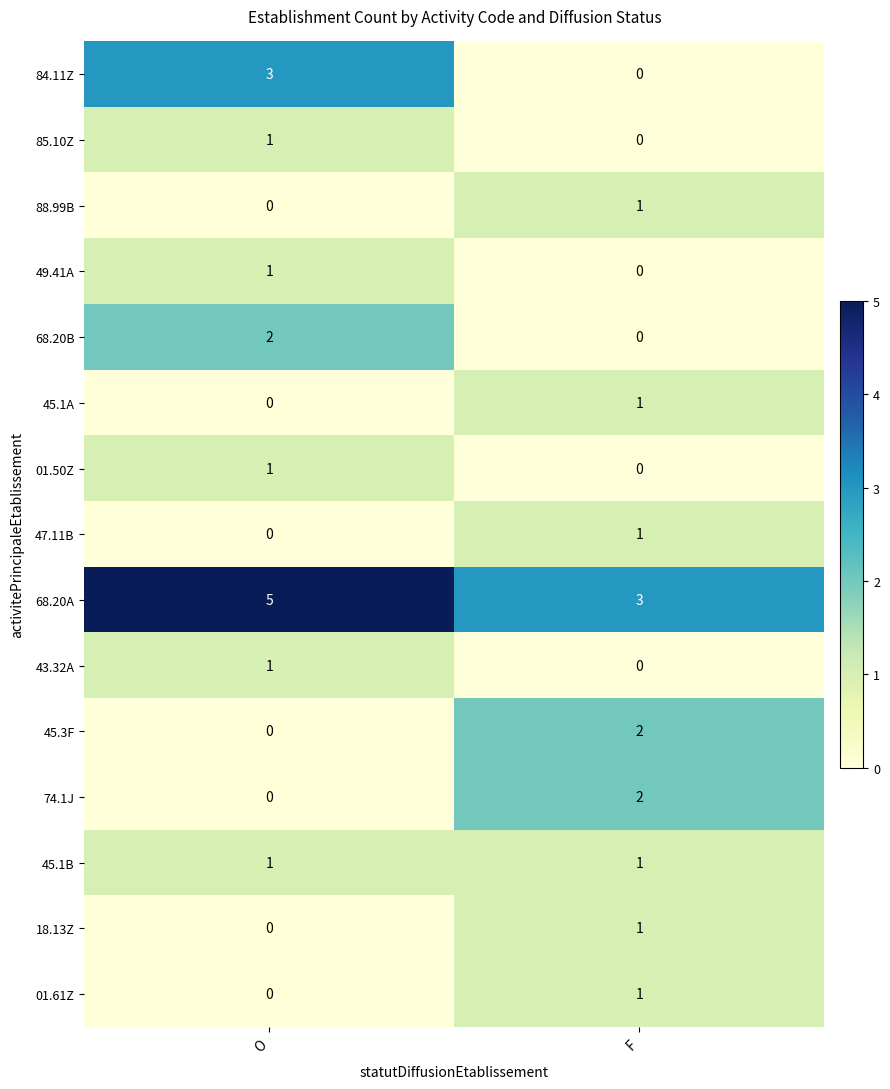

At how many categories does at least one series exceed 1?

2